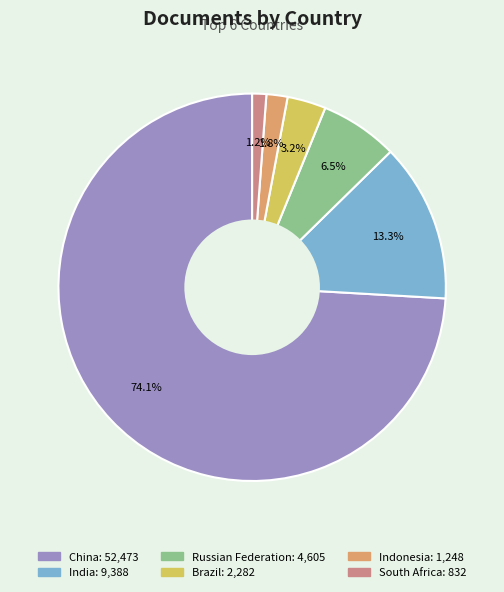

Is it true that China is 82% of the pie?

False